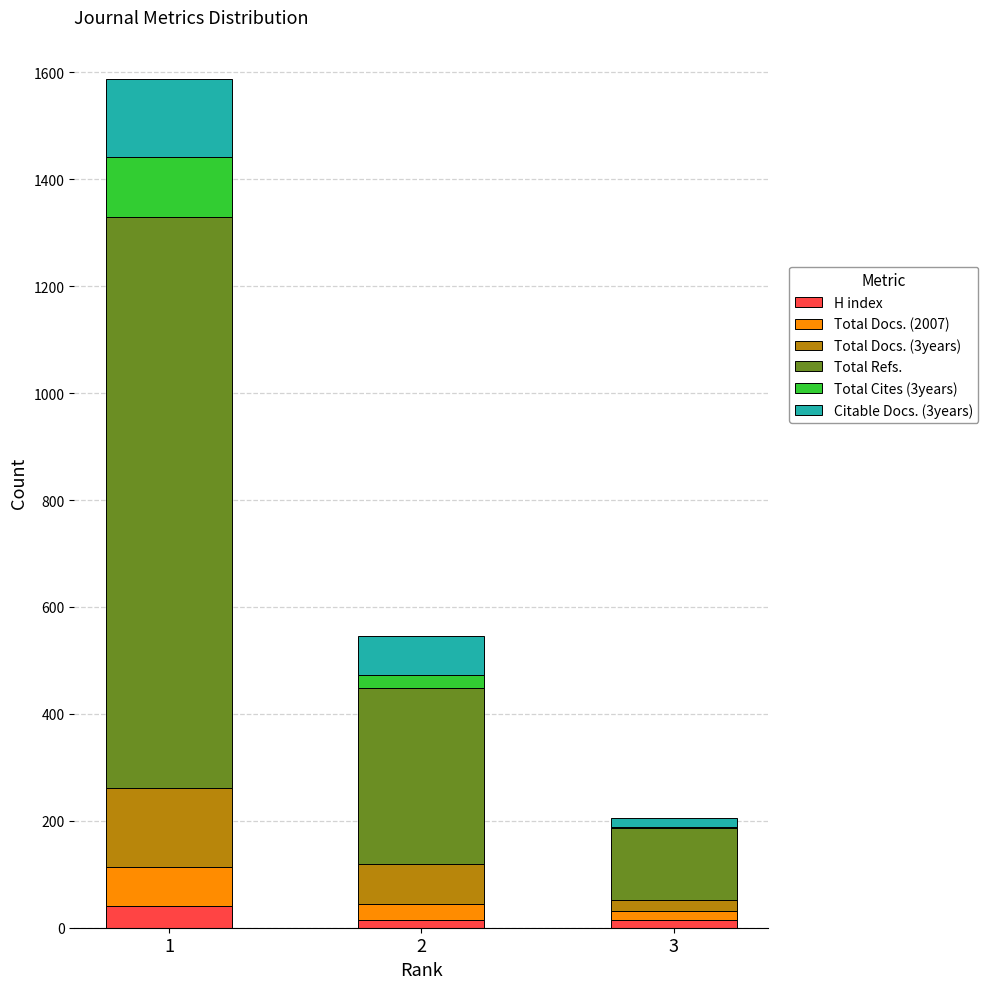

What is the highest value of the H index series?

41